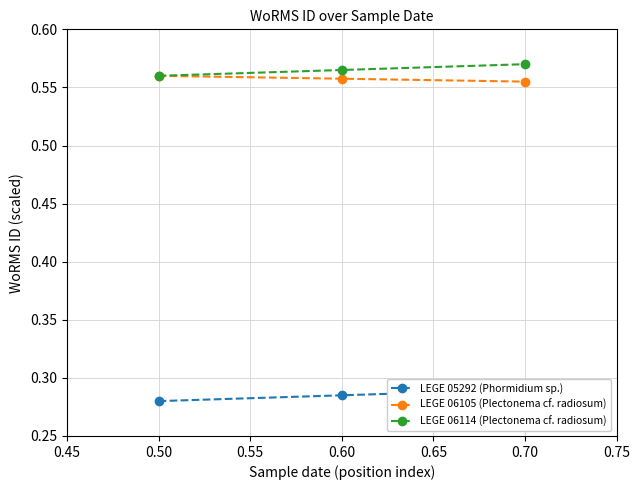

True or false: LEGE 06105 (Plectonema cf. radiosum) has a value of 0.2 at 0.70.

False